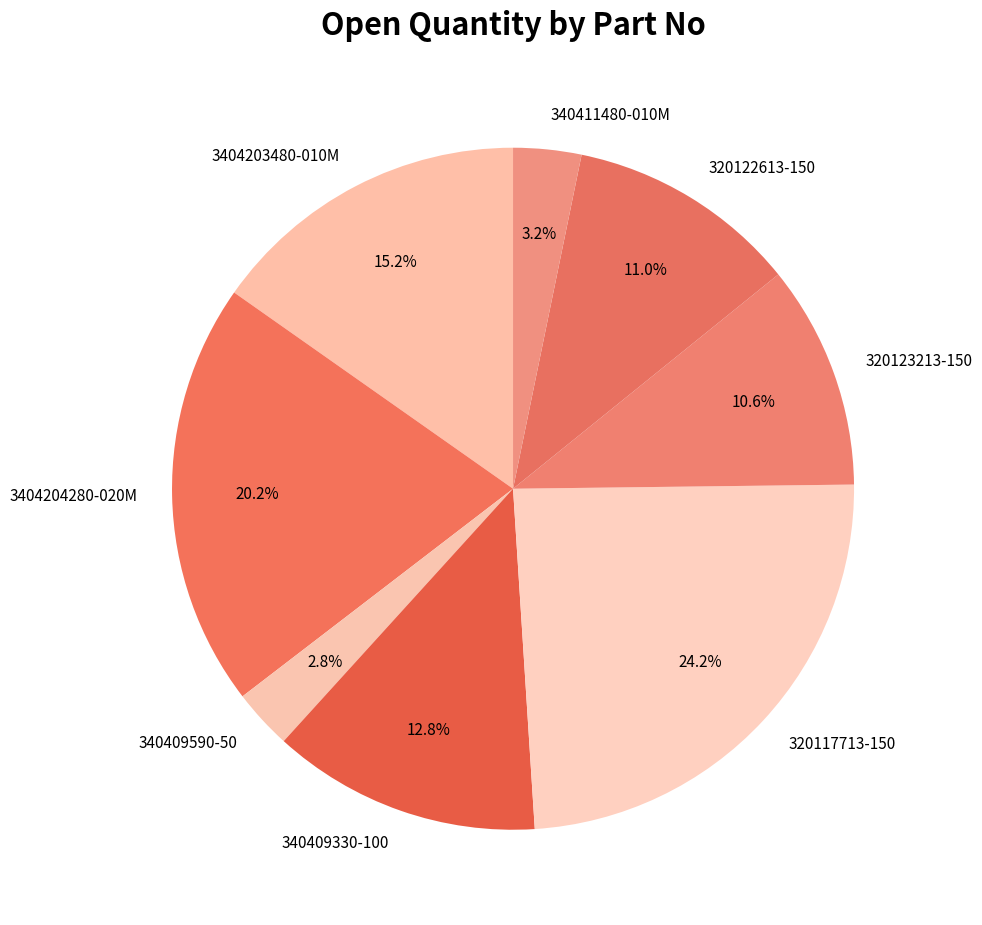

How many segments does this pie chart have?

8